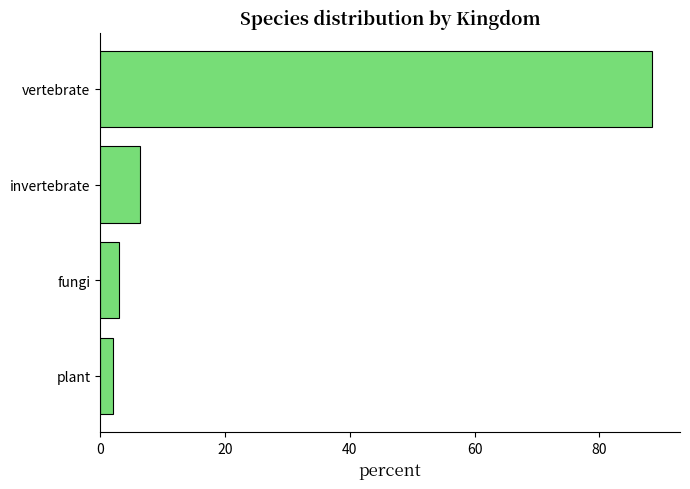

True or false: the data shows 6.4 at invertebrate.

True